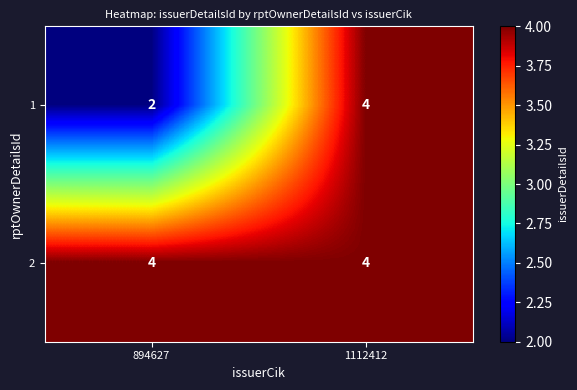

Rank the series at 894627 from highest to lowest value.

2, 1